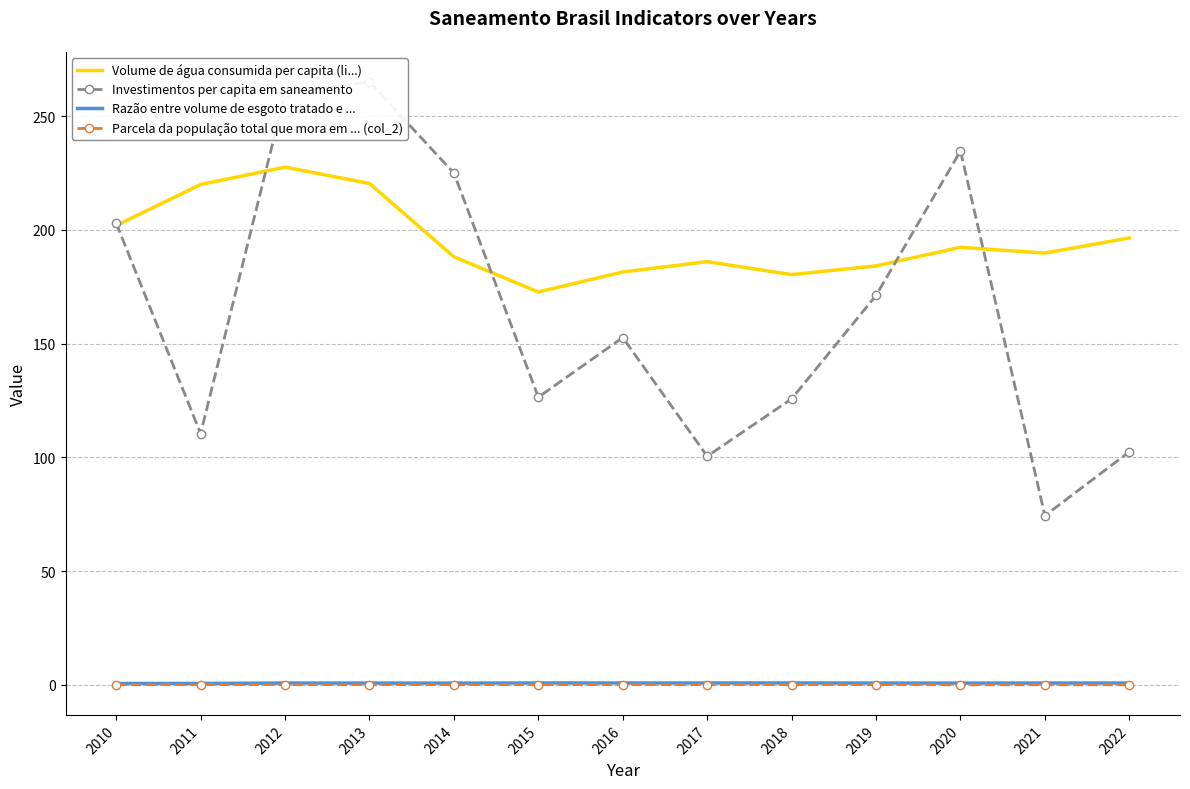

What is the average value of the Volume de água consumida per capita (li...) series?

195.5